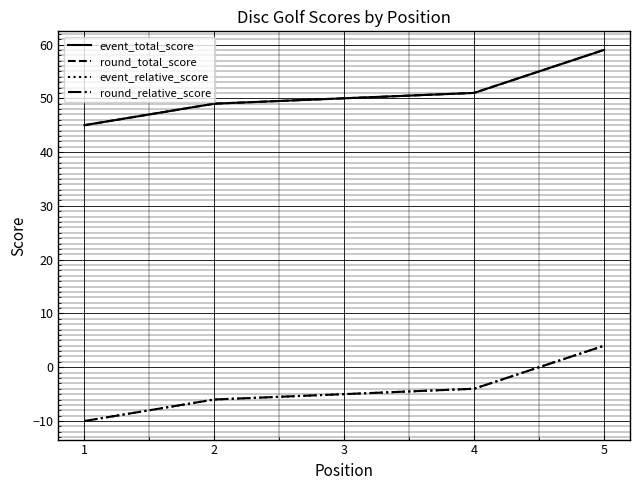

Does the chart have visible grid lines?

Yes